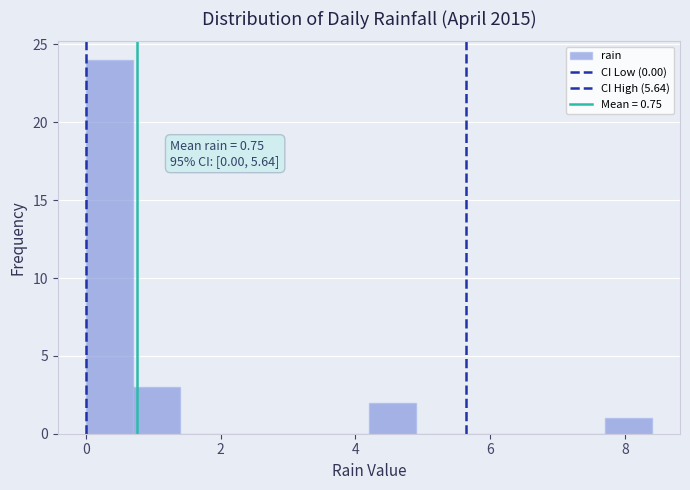

Read against the x-axis, roughly where is the centre of the tallest bar?

0.4